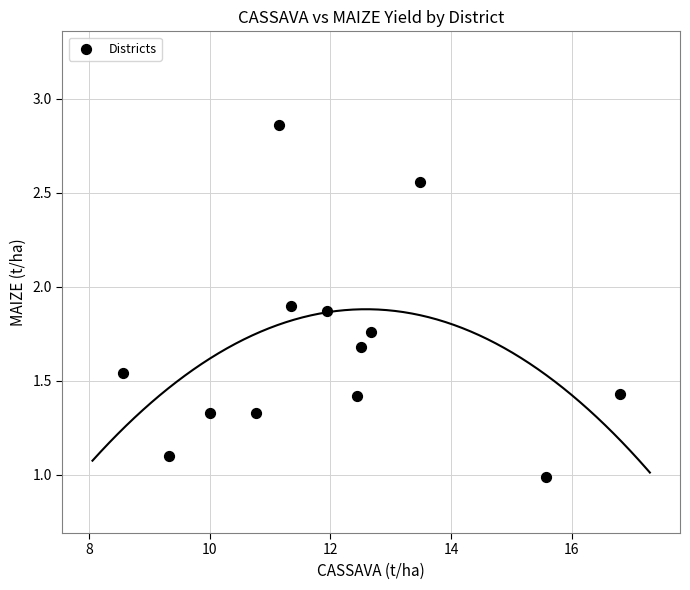

What is the range of X values (max minus min)?

8.2